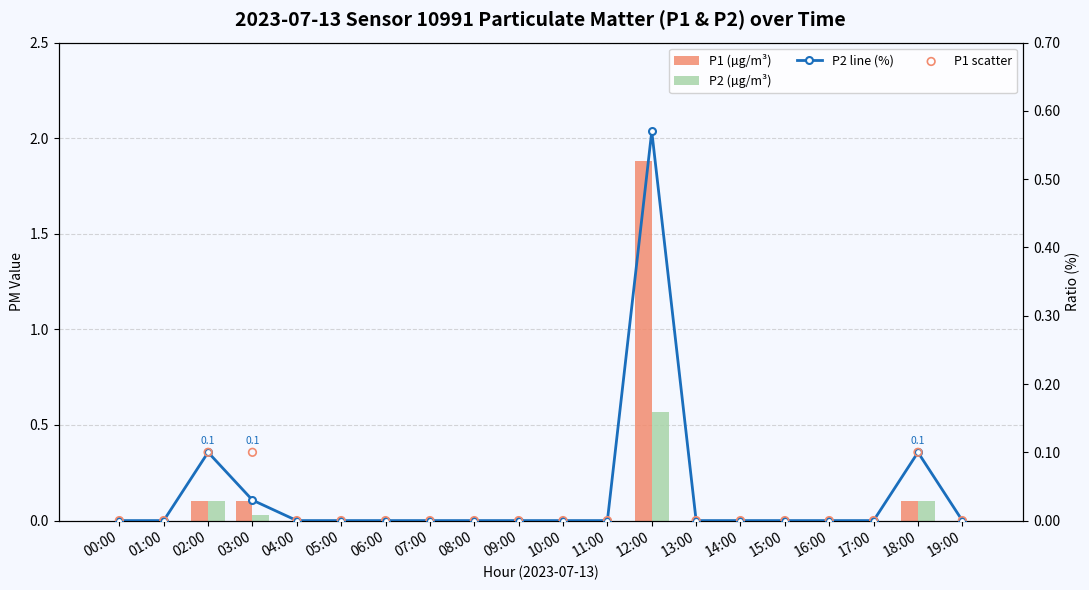

At which category is the sum across all series the highest?

12:00